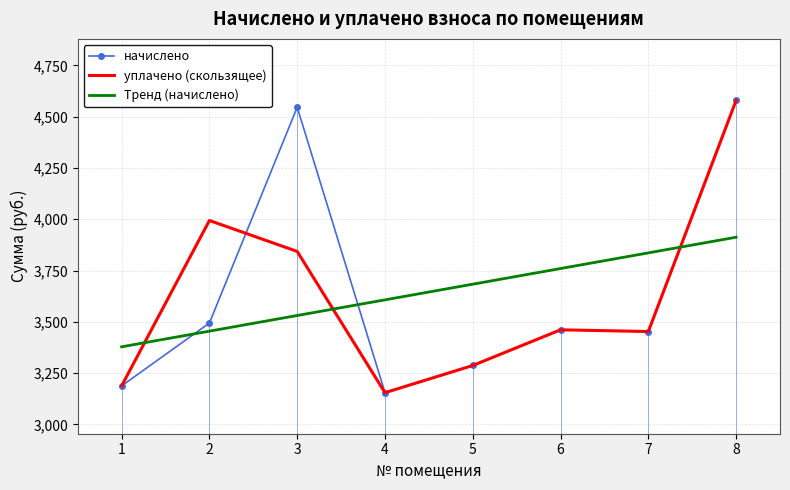

Reading right to left, transcribe all the data shown in this chart.

начислено: 4578.8	3452.8	3461.0	3287.2	3154.7	4545.7	3494.2	3187.8
уплачено (скользящее): 4578.8	3452.8	3461.0	3287.2	3154.7	3843.0	3993.8	3187.8
Тренд (начислено): 3912.3	3836.0	3759.7	3683.4	3607.1	3530.8	3454.5	3378.2